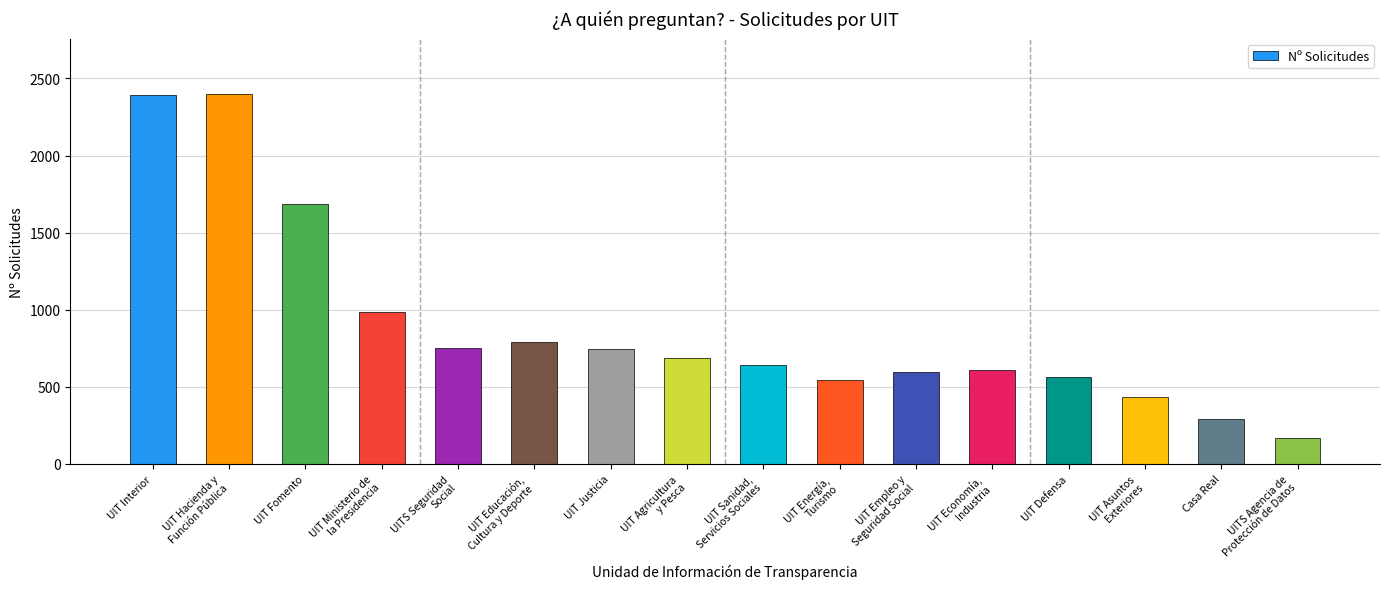

What is the ratio of the value at UIT Defensa to the value at UIT Asuntos
Exteriores?

1.3